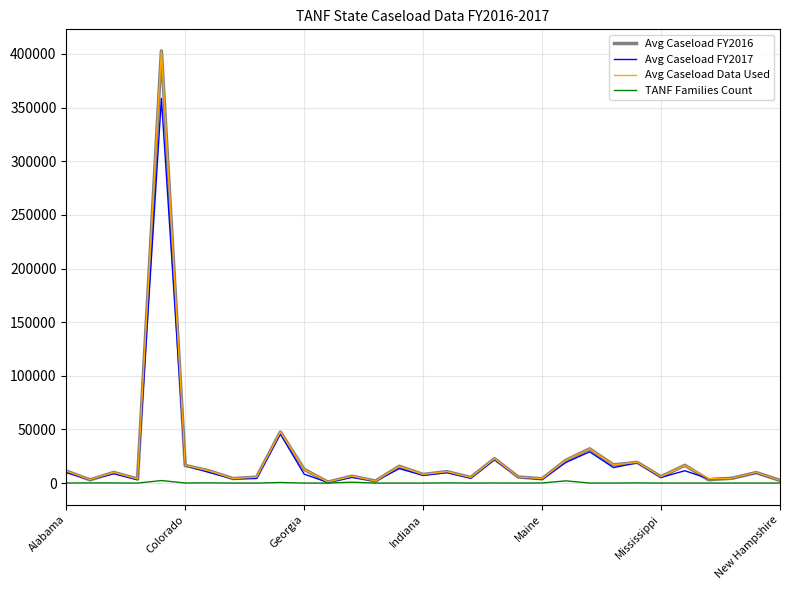

What is the greatest value displayed?

402826.5